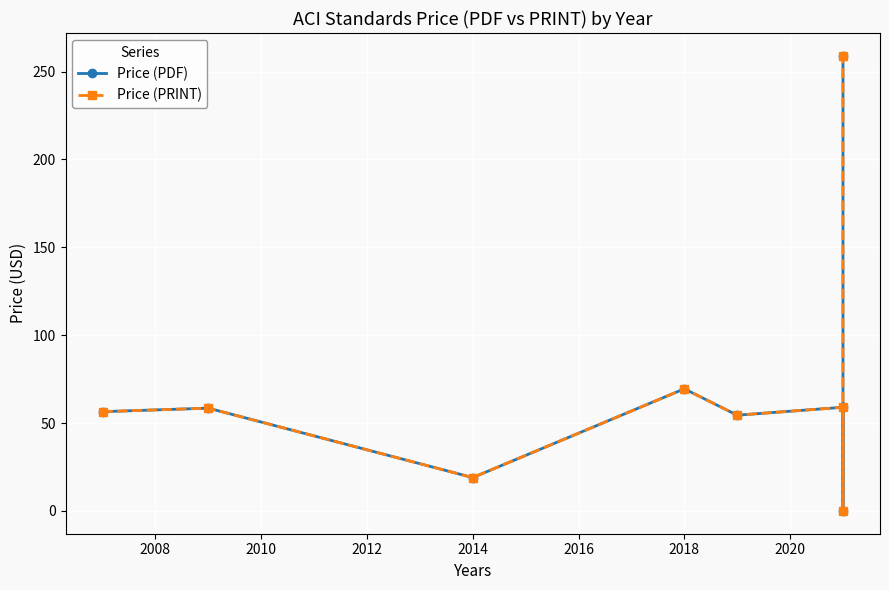

How many values in Price (PDF) are above zero?

7